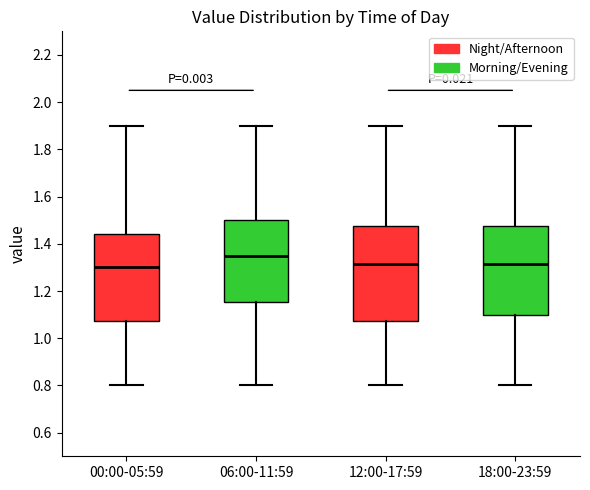

Reading left to right, read every box against the y-axis: the position of its median line, the range the box covers, and the ends of its whiskers. The values are not printed on the chart, so give them approximately, as read against the axis.

00:00-05:59: median 1.30, box 1.08 to 1.44, whiskers 0.80 to 1.90
06:00-11:59: median 1.36, box 1.16 to 1.50, whiskers 0.80 to 1.90
12:00-17:59: median 1.32, box 1.08 to 1.48, whiskers 0.80 to 1.90
18:00-23:59: median 1.32, box 1.10 to 1.48, whiskers 0.80 to 1.90